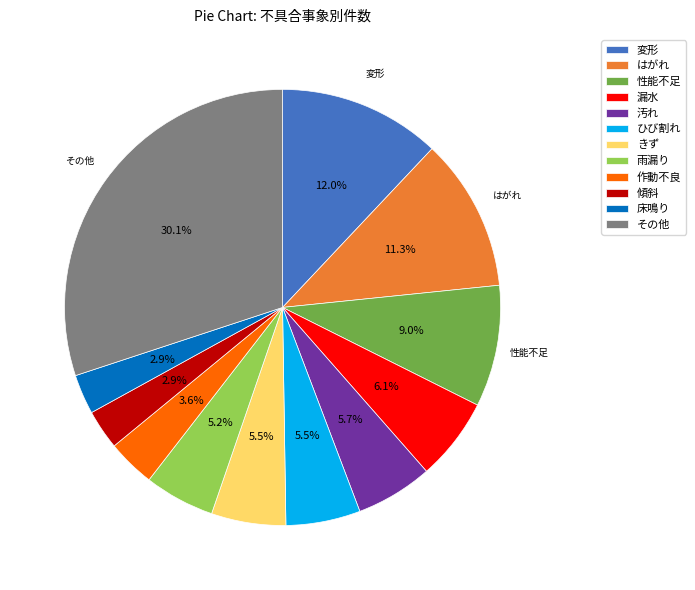

Which has a higher value, ひび割れ or 変形?

変形